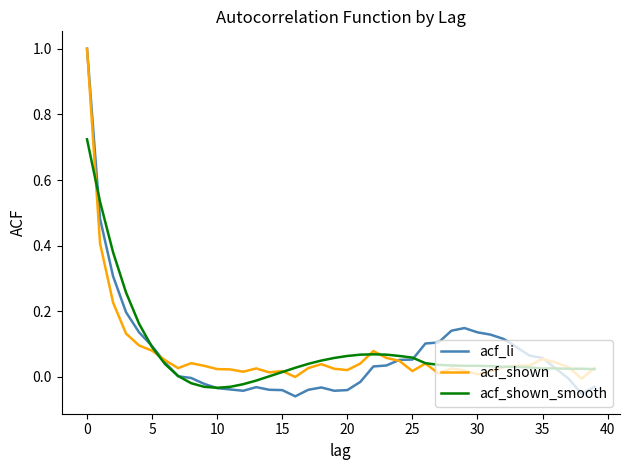

What is the maximum value for acf_shown?

1.0